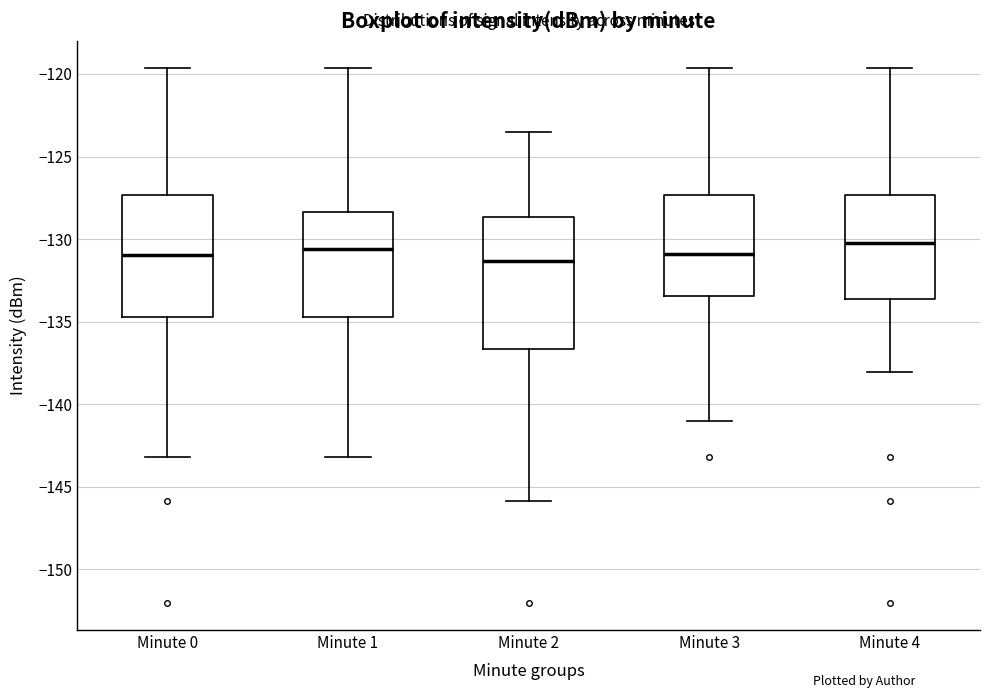

Where is the lower edge of the box for Minute 1 on the y-axis? The values are not printed on the chart, so give them approximately, as read against the axis.

-134.5